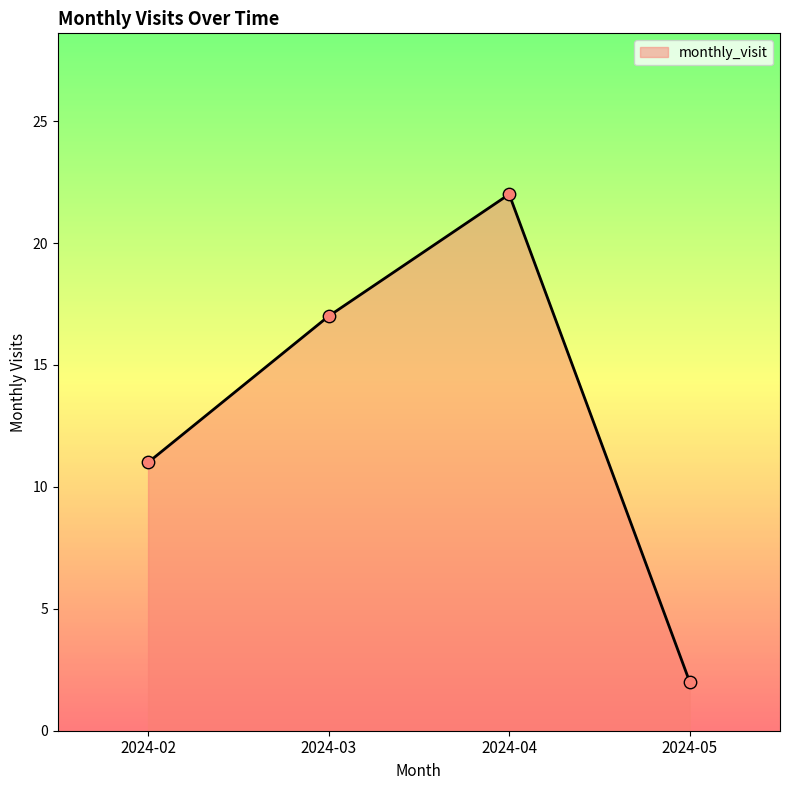

What is the change in value from 2024-04 to 2024-05?

-20